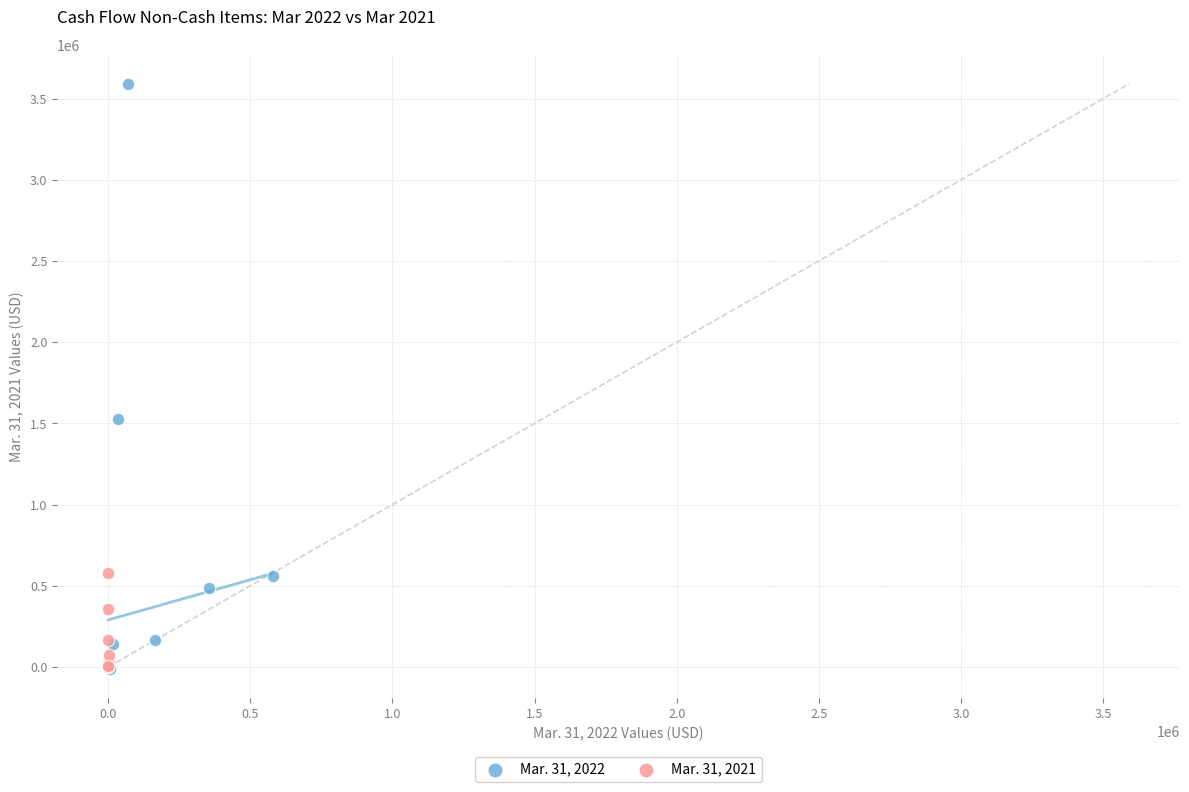

Which series has the widest spread of Y values?

Mar. 31, 2022